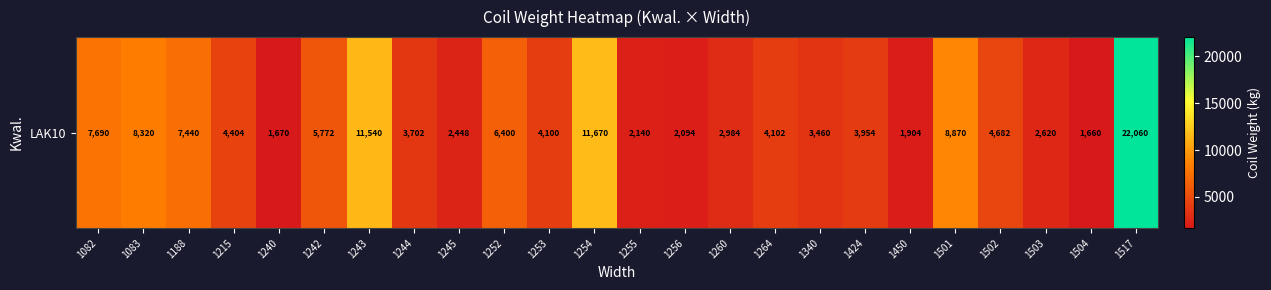

What value does the data have at 1253, to the nearest 50?

4100